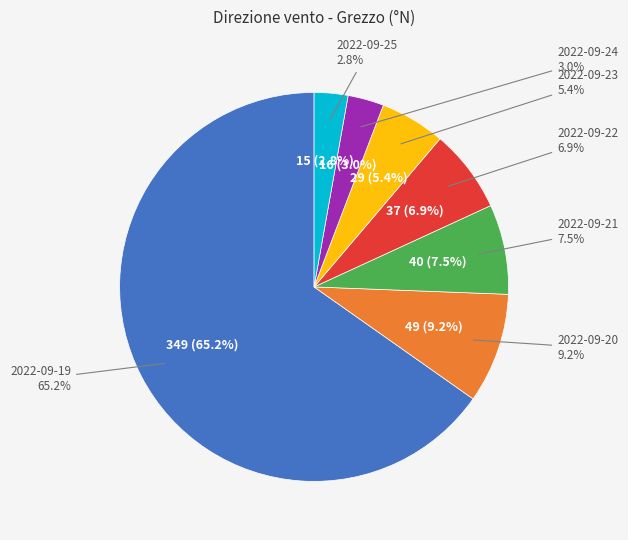

What is the smallest slice in the pie chart?

2022-09-25